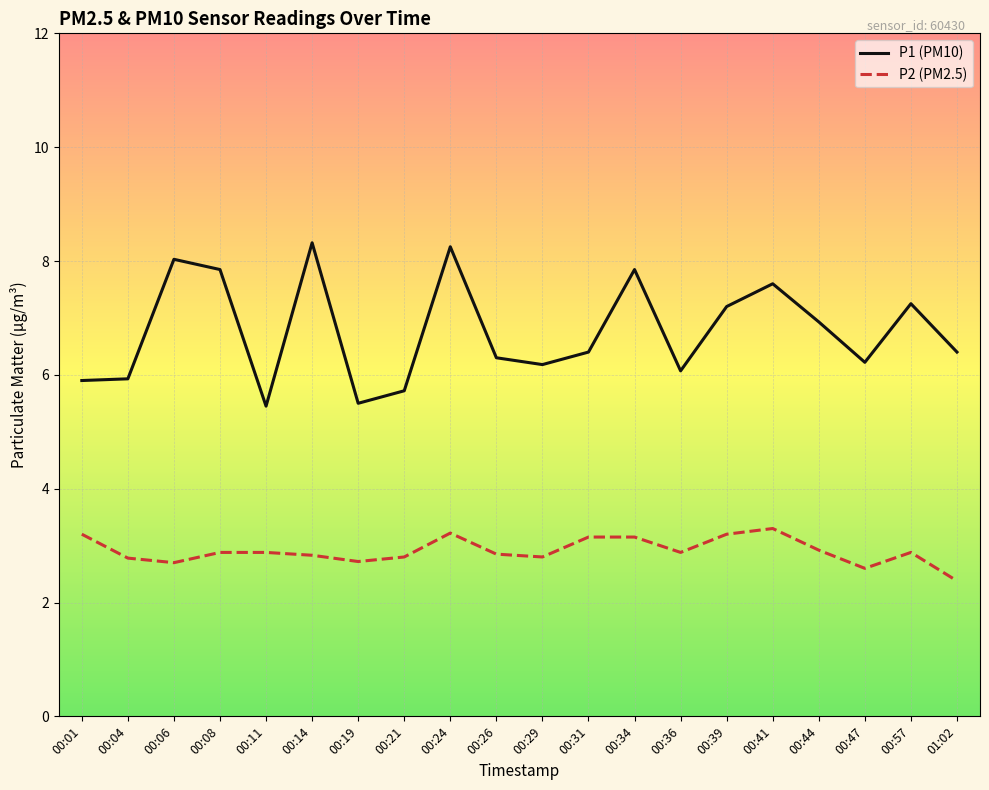

Rank the series by their maximum value, from highest to lowest.

P1 (PM10), P2 (PM2.5)